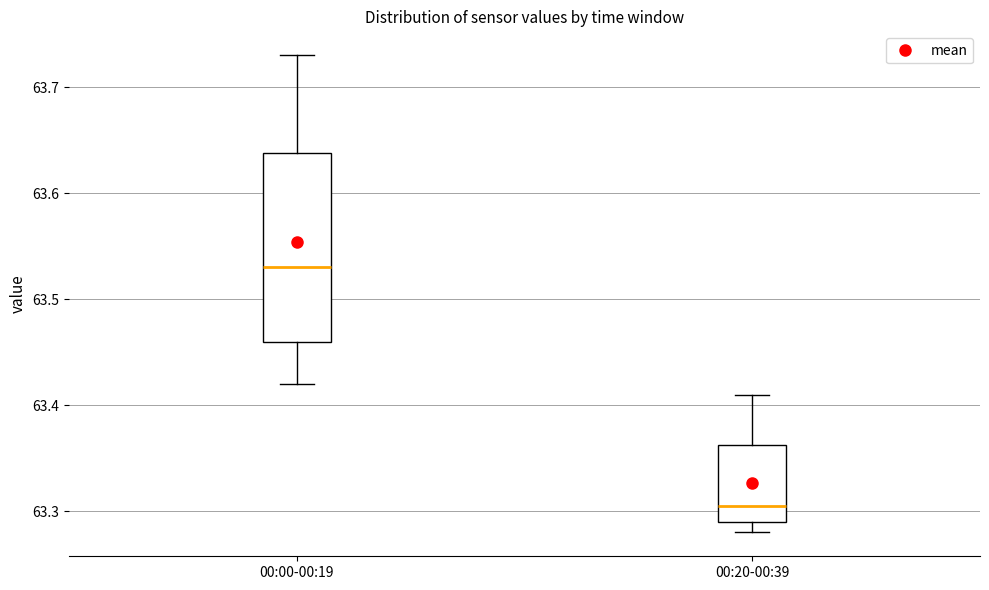

Comparing the boxes themselves (not the whiskers), which one is the tallest?

00:00-00:19